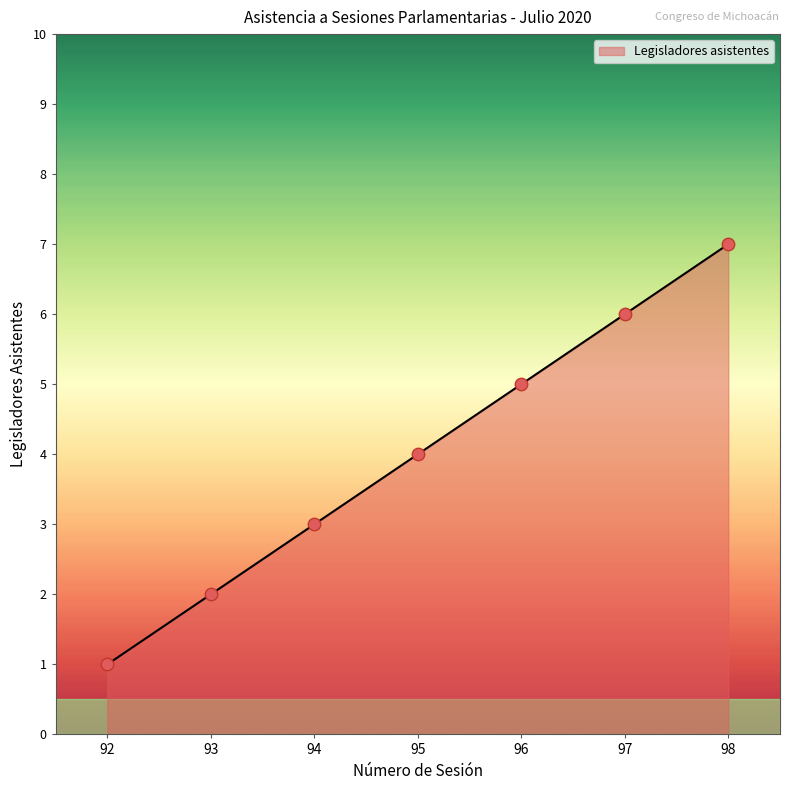

What is the change in value from 93 to 96?

+3